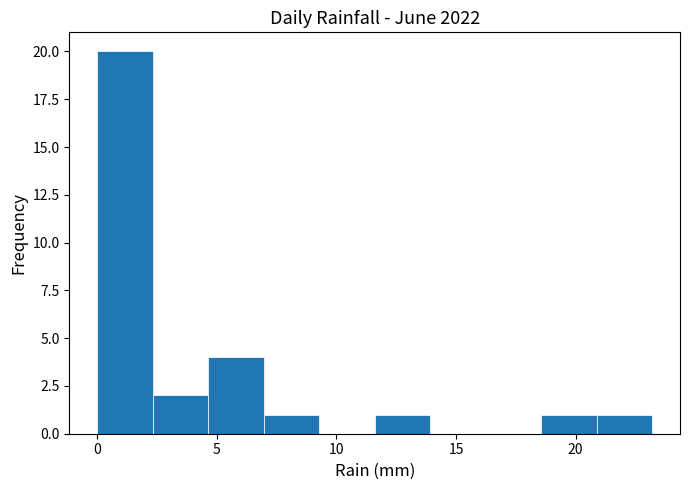

How tall is the bar that spans 11.5 to 14.0 on the x-axis? Neither the bar edges nor the heights are printed on the chart, so give them approximately, as read against the axes.

1